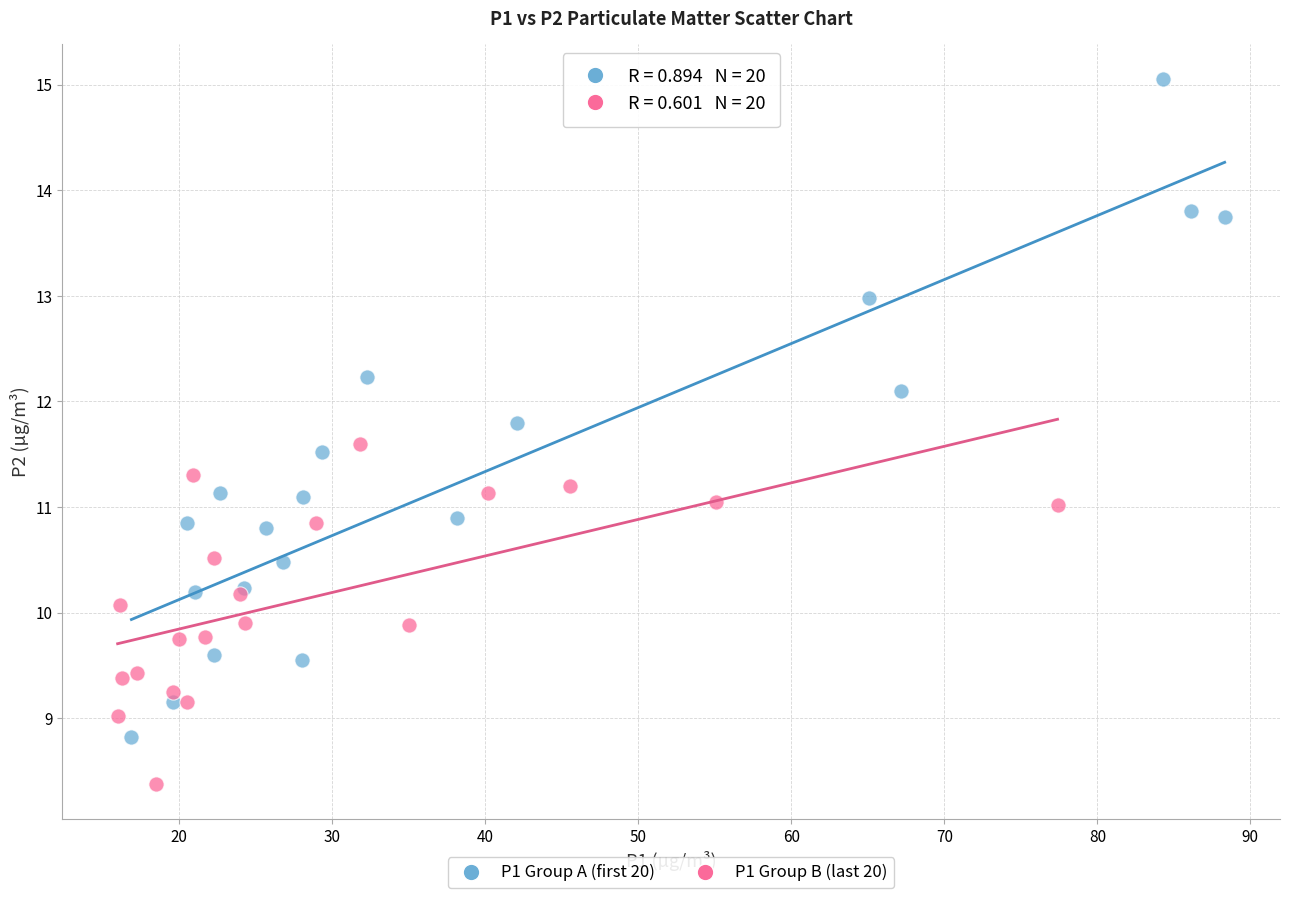

Which series reaches the minimum Y coordinate?

P1 Group B (last 20)